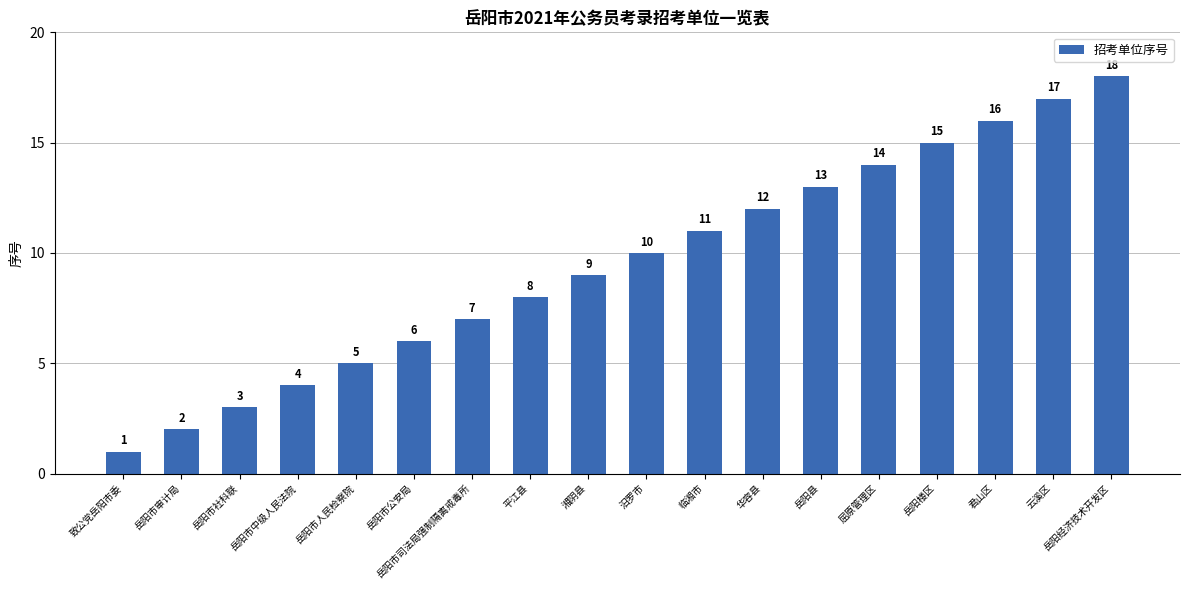

Reading left to right, transcribe all the data shown in this chart.

致公党岳阳市委=1	岳阳市审计局=2	岳阳市社科联=3	岳阳市中级人民法院=4	岳阳市人民检察院=5	岳阳市公安局=6	岳阳市司法局强制隔离戒毒所=7	平江县=8	湘阴县=9	汨罗市=10	临湘市=11	华容县=12	岳阳县=13	屈原管理区=14	岳阳楼区=15	君山区=16	云溪区=17	岳阳经济技术开发区=18